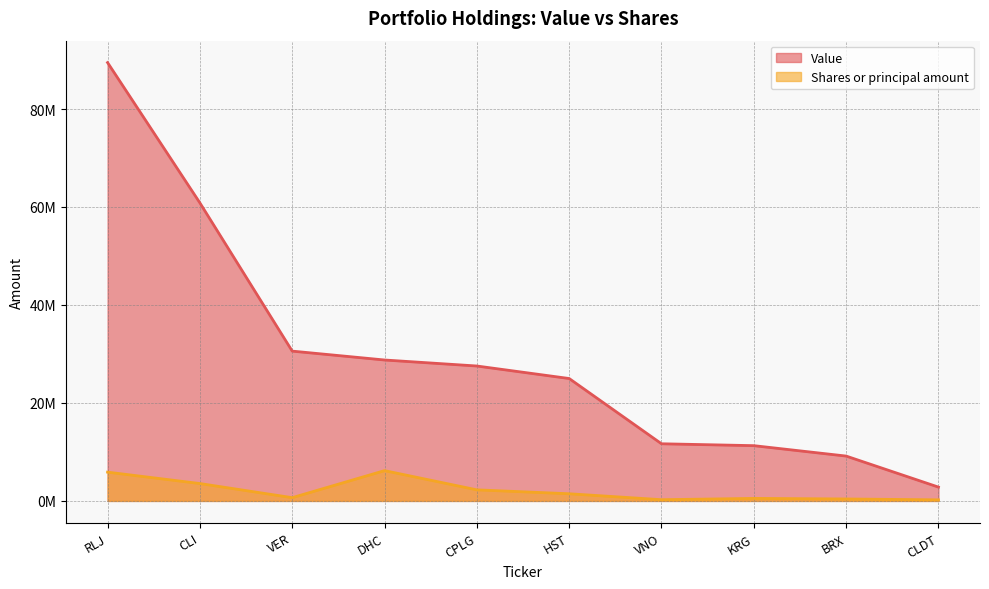

Count the number of data series in this chart.

2